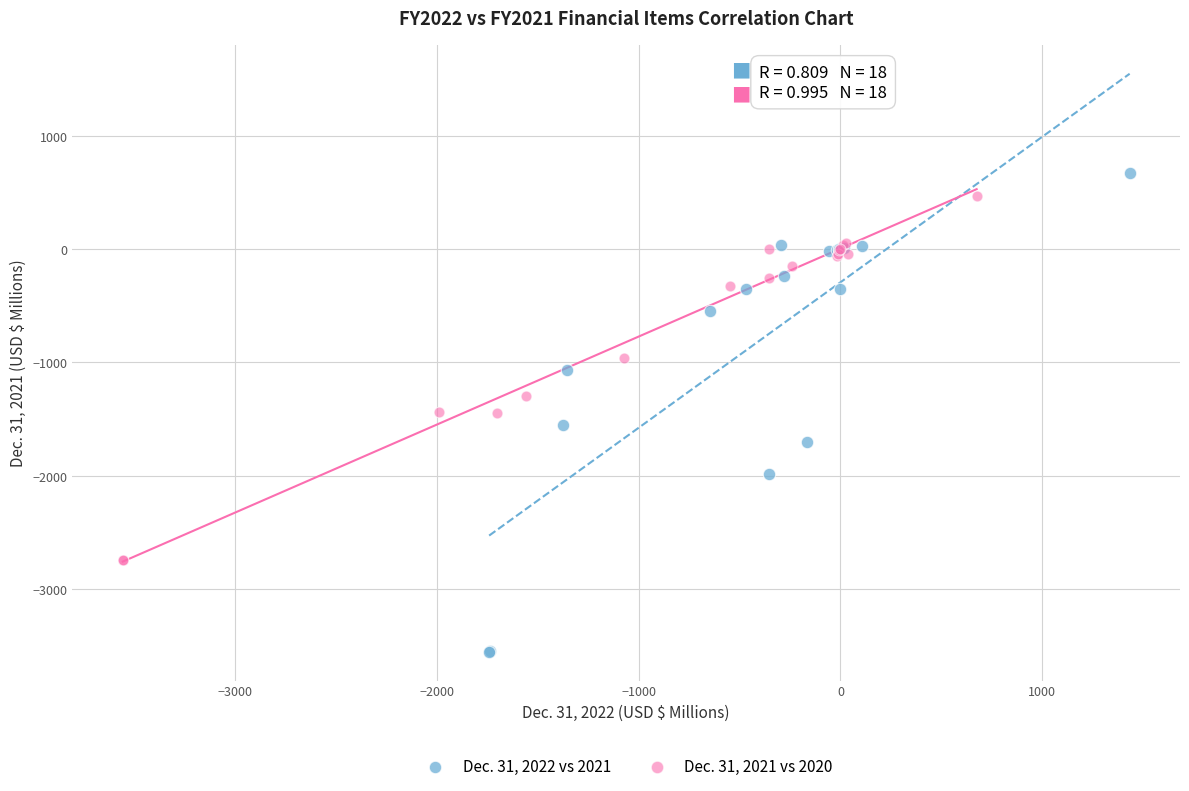

Which series contains the lowest Y value?

Dec. 31, 2022 vs 2021